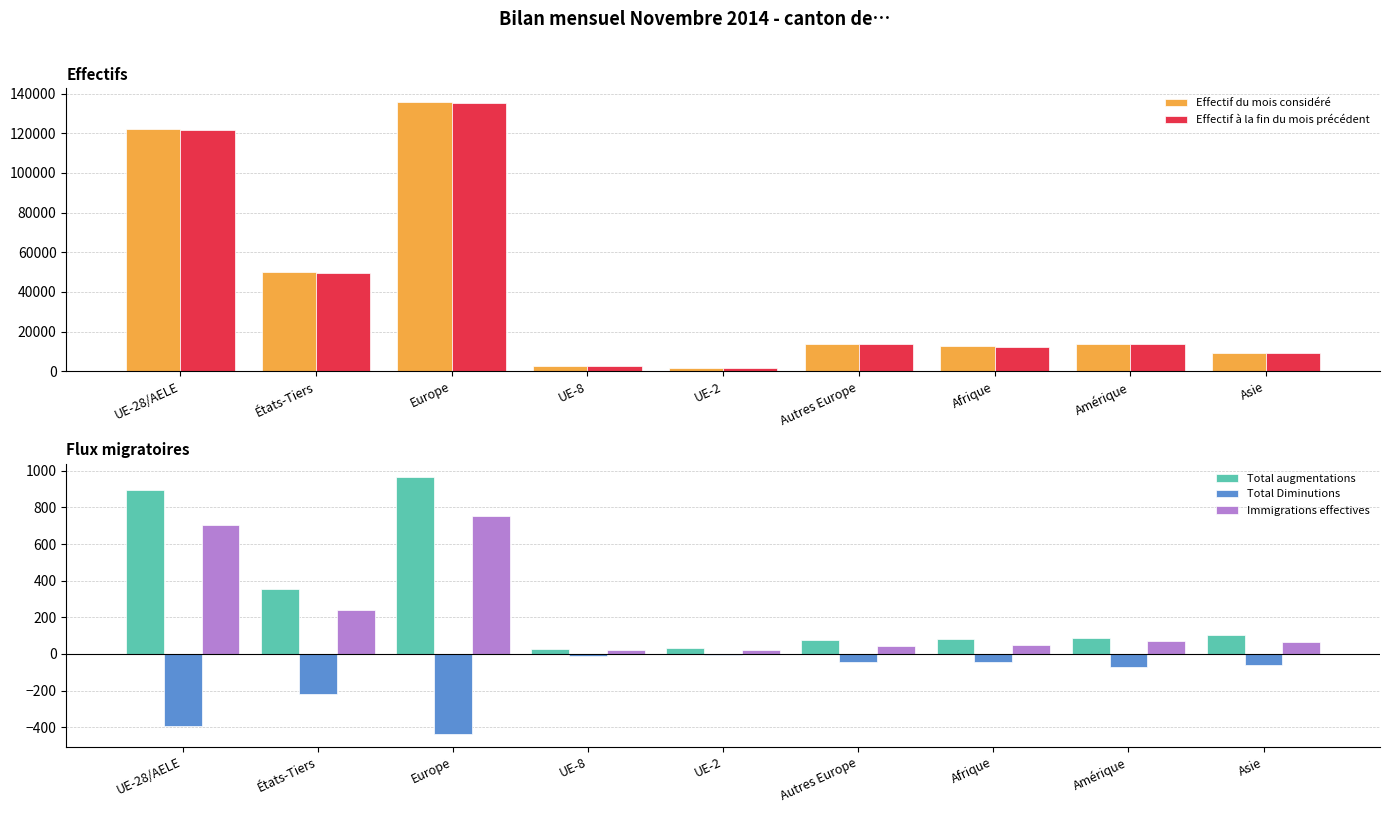

Rank the series by their maximum value, from highest to lowest.

Effectif du mois considéré, Effectif à la fin du mois précédent, Total augmentations, Immigrations effectives, Total Diminutions